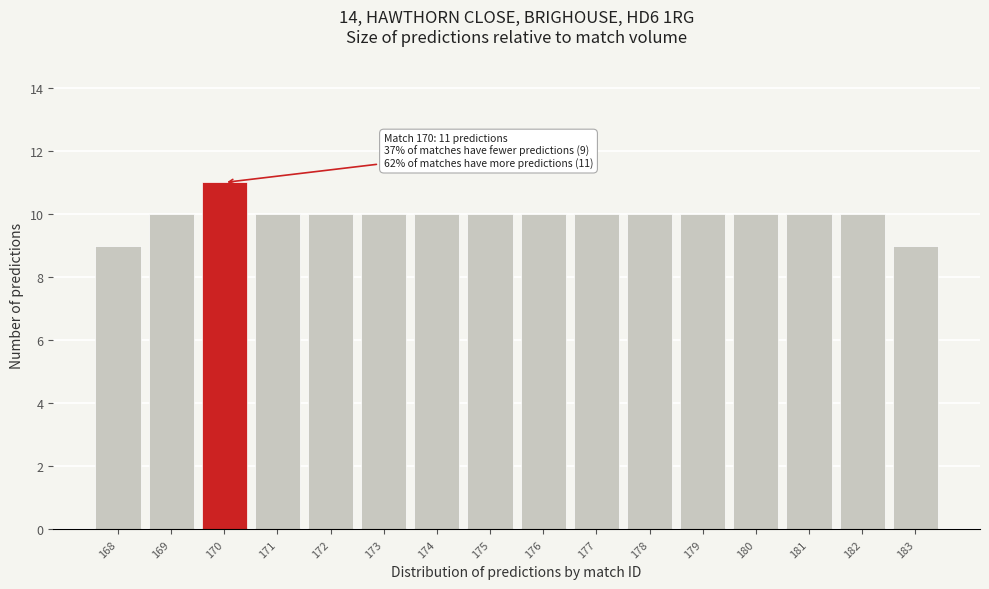

Reading left to right, extract all data points from this chart.

9	10	11	10	10	10	10	10	10	10	10	10	10	10	10	9